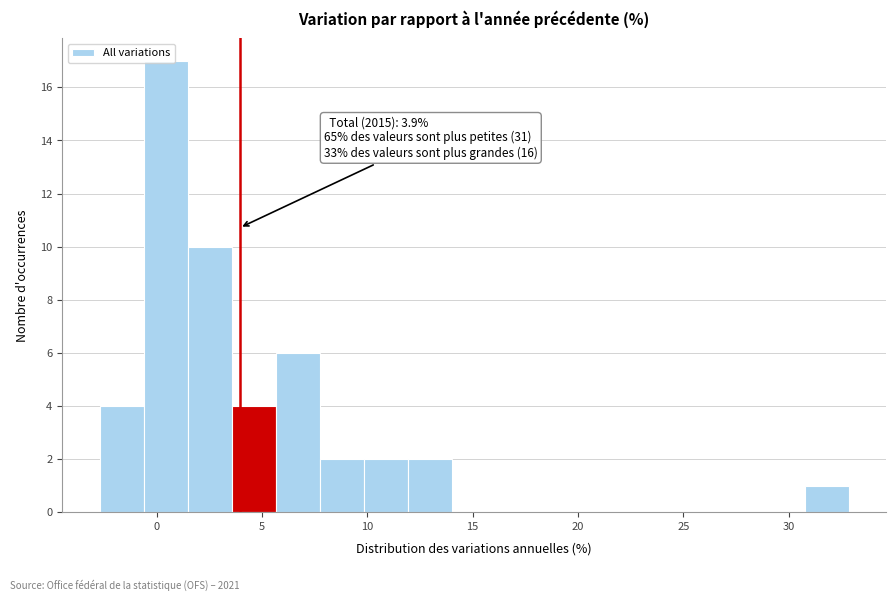

Over which range of the x-axis is the bar tallest?

-0.5 to 1.5